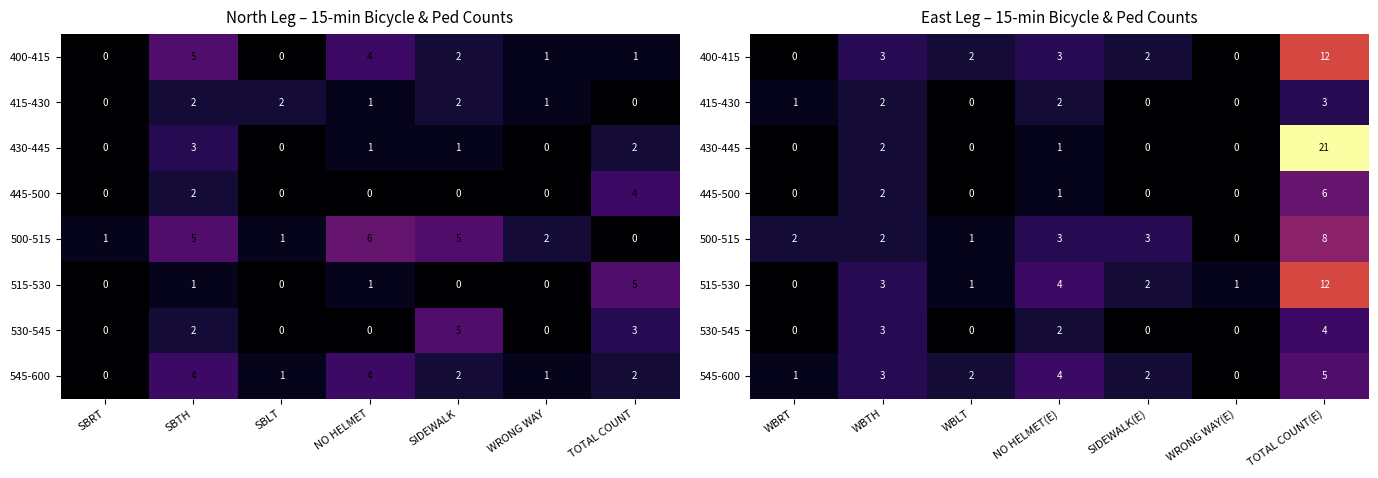

Is the value of 515-530 at WRONG WAY(E) greater than the value of 500-515 at WBTH?

No